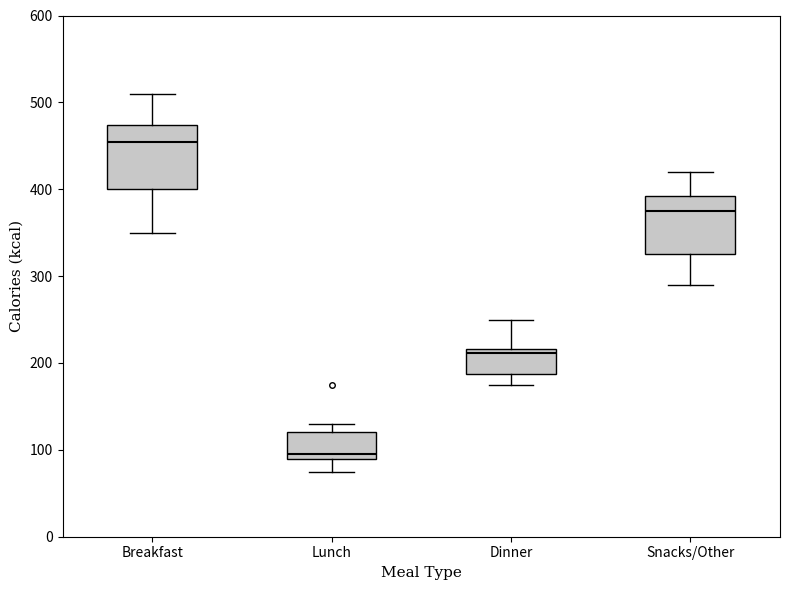

Reading left to right, read every box against the y-axis: the position of its median line, the range the box covers, and the ends of its whiskers. The values are not printed on the chart, so give them approximately, as read against the axis.

Breakfast: median 450, box 400 to 470, whiskers 350 to 510
Lunch: median 100, box 90 to 120, whiskers 80 to 130
Dinner: median 210, box 190 to 220, whiskers 180 to 250
Snacks/Other: median 380, box 330 to 390, whiskers 290 to 420